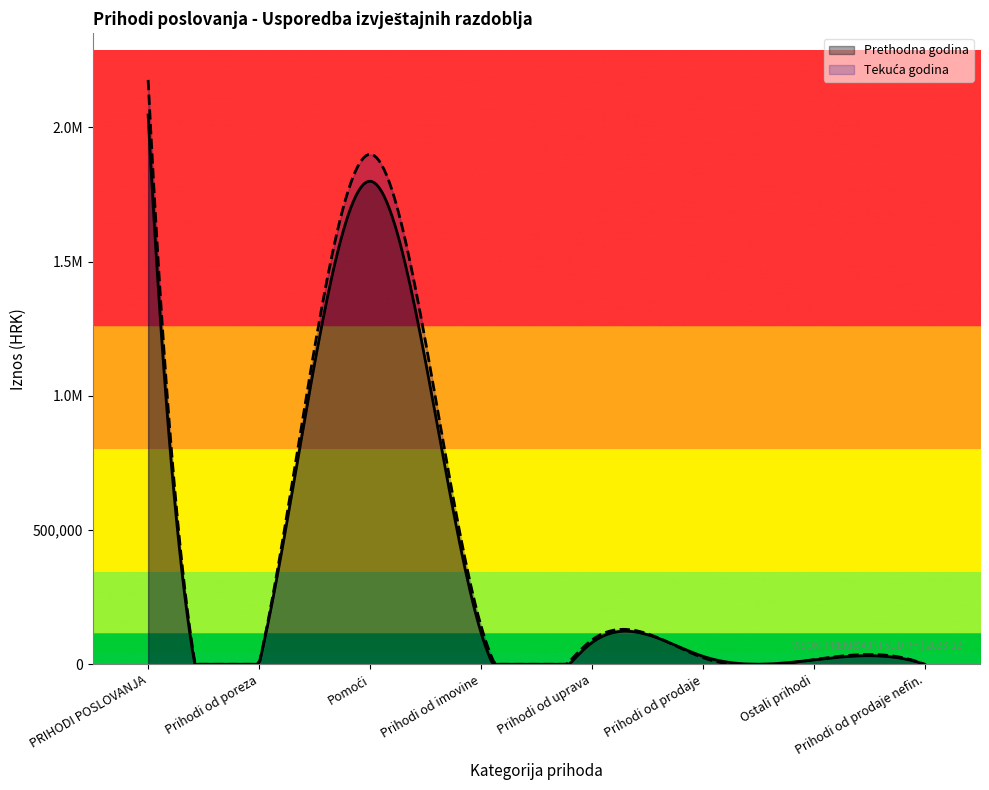

Does the chart display data point markers on the line(s)?

No